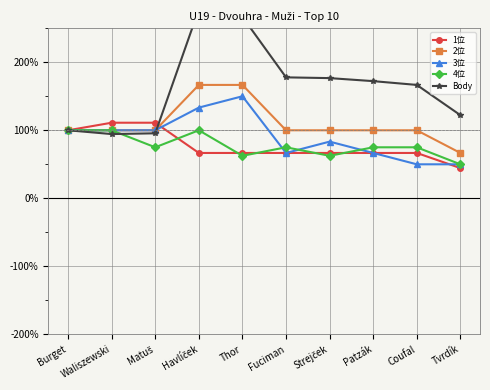

What is the value of the Body point at the 8th from the left?

172.2